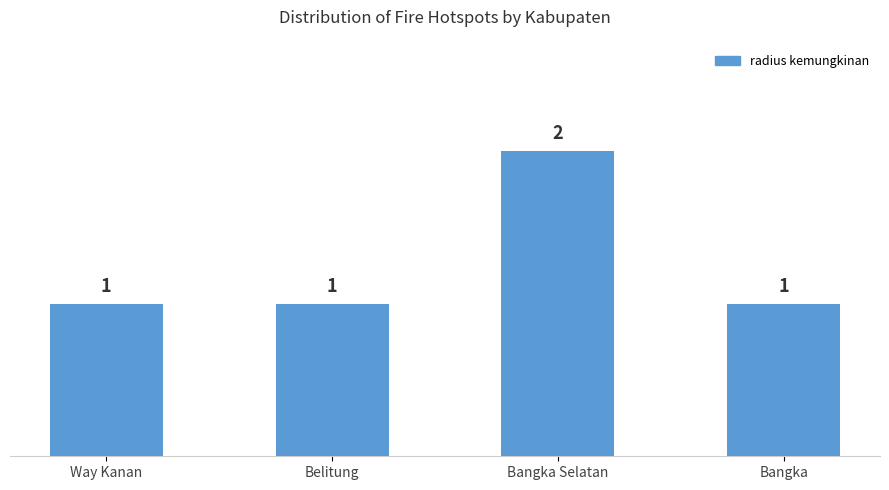

What position from the right is Way Kanan?

4